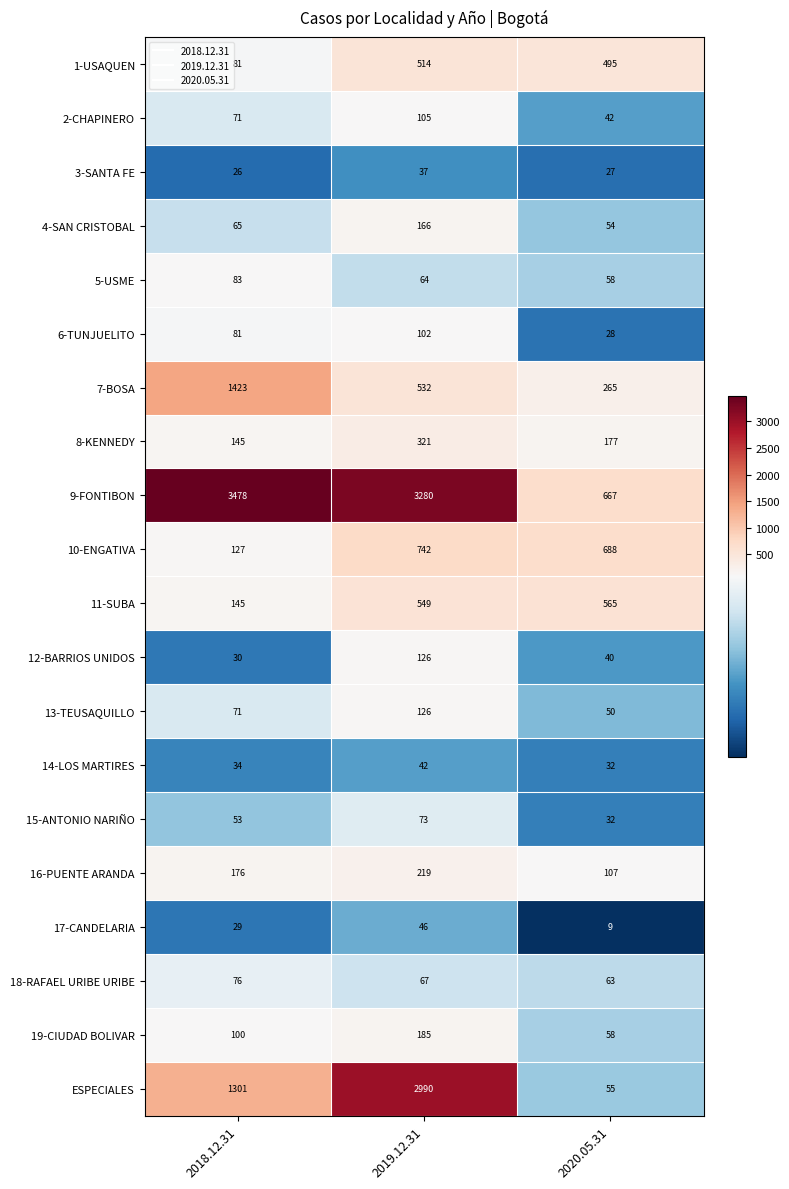

Which series has the widest spread of values?

ESPECIALES